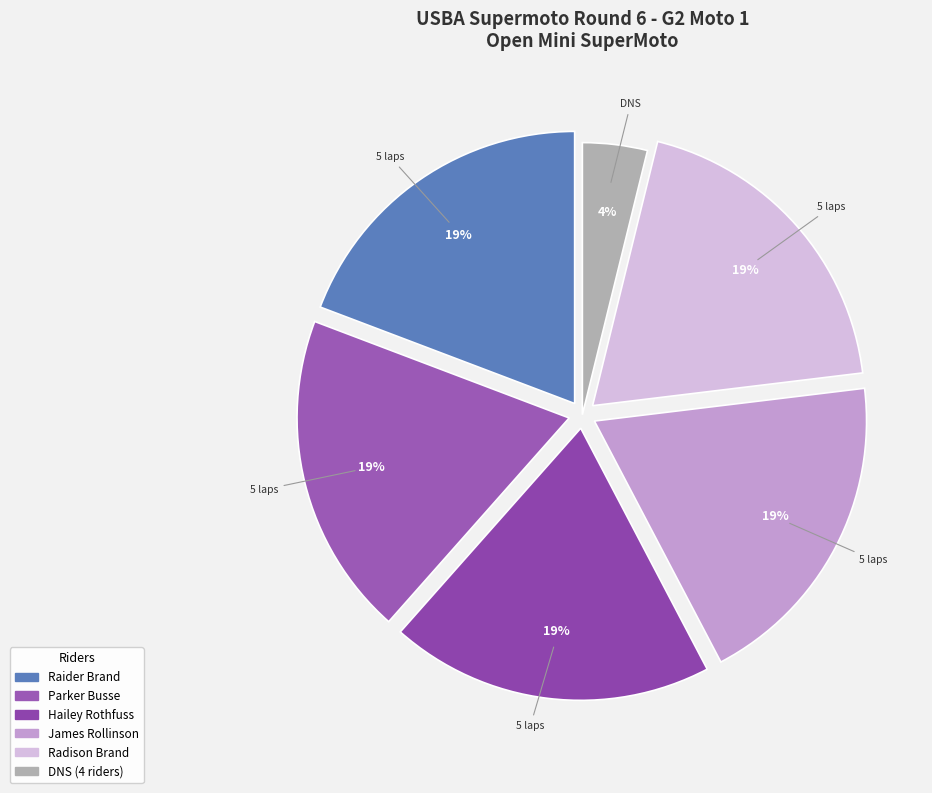

How many slices are in this pie chart?

6